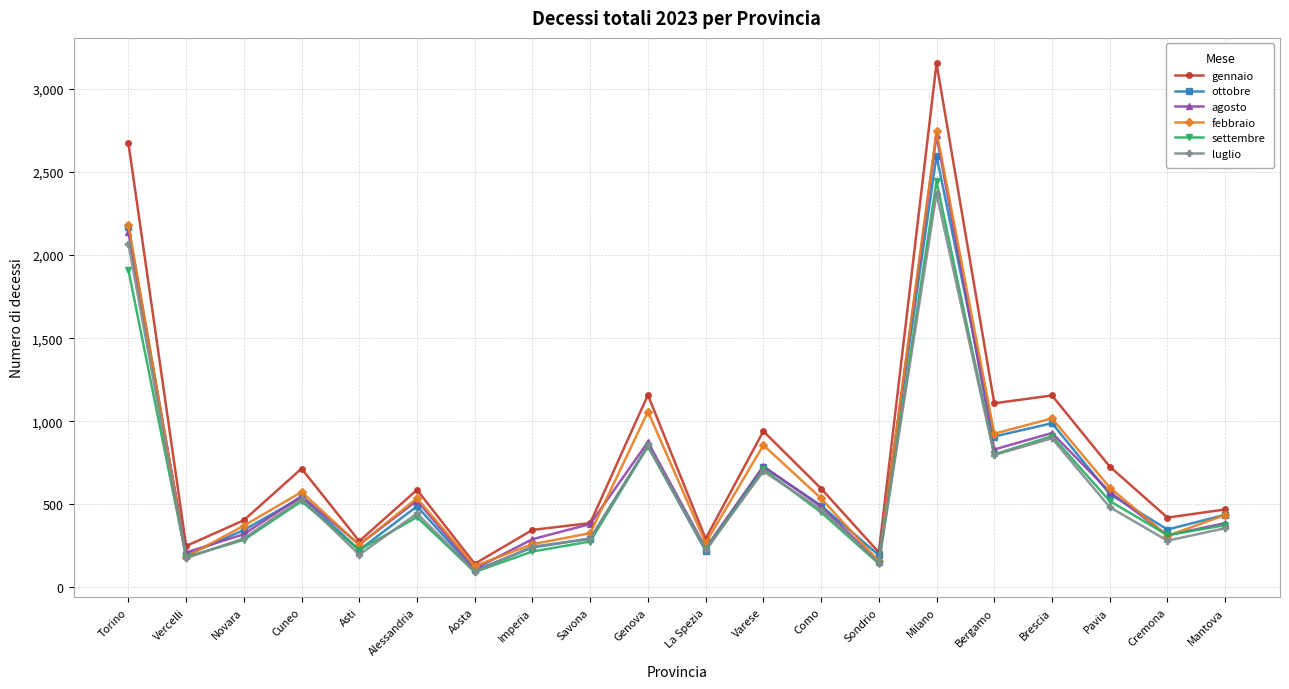

Which label corresponds to the largest value in the chart?

Milano